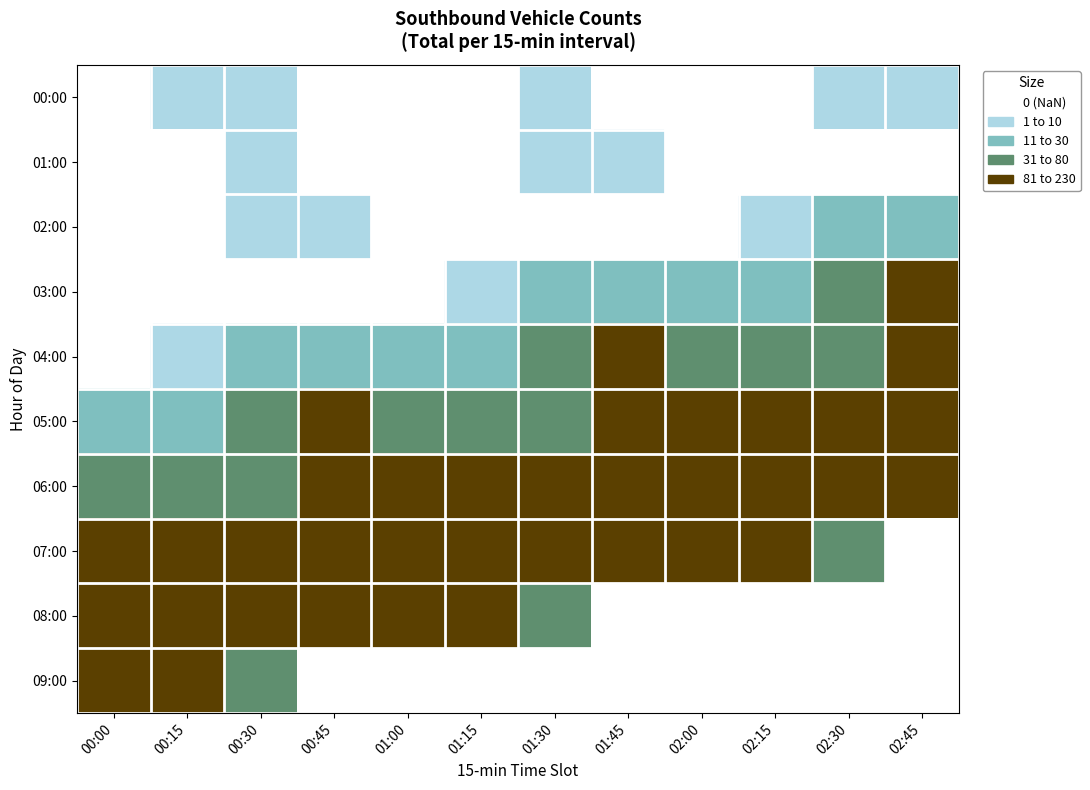

At which category is the sum across all series the highest?

00:45